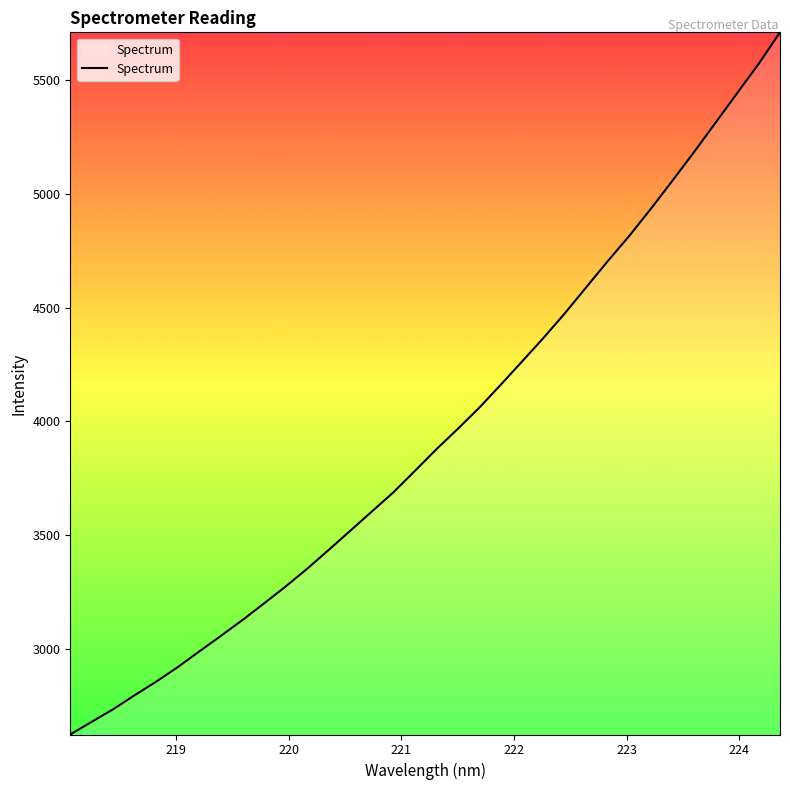

What is the difference between the maximum and minimum values?

3087.0